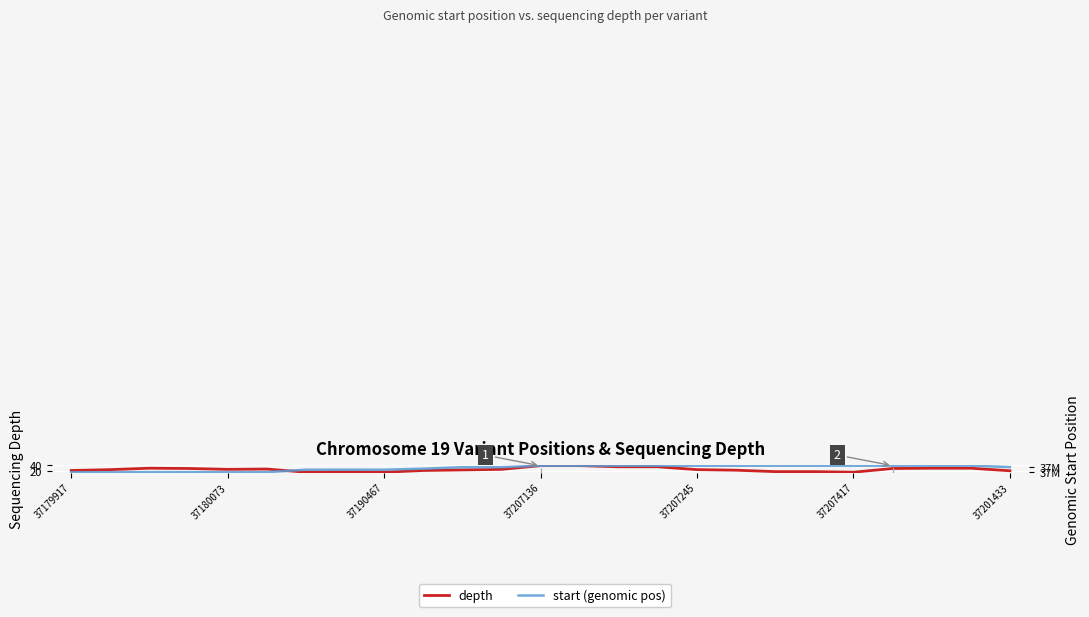

True or false: start (genomic pos) has more than 2 points higher than both neighbors.

False